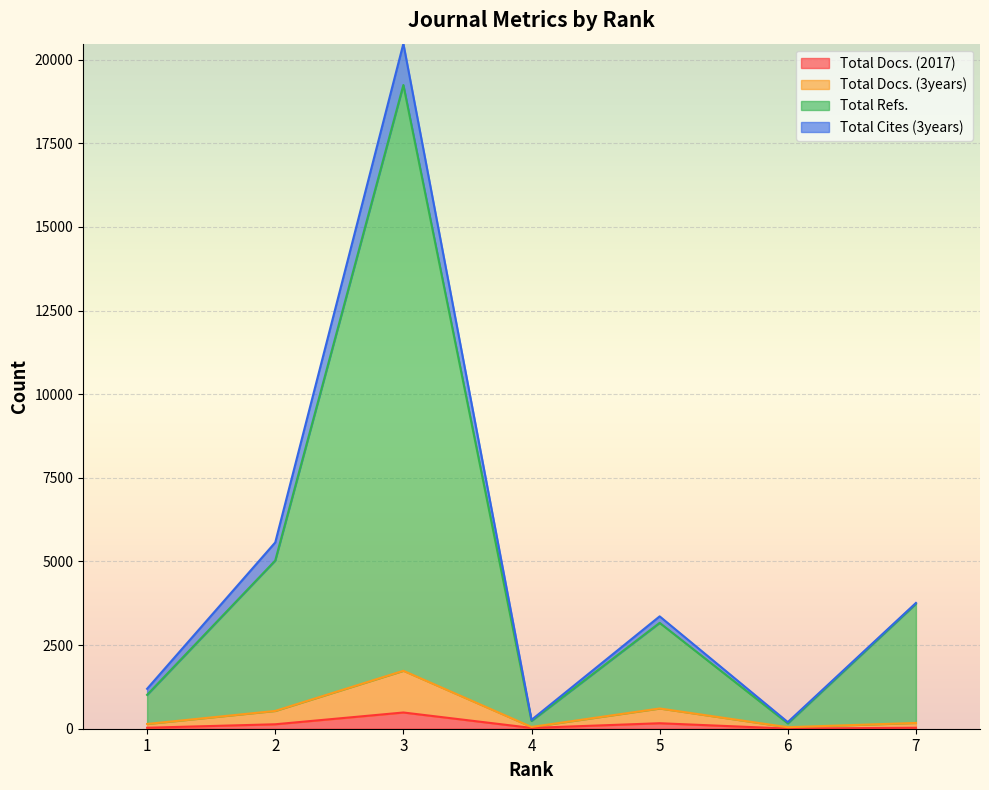

List the labels in order of Total Refs. value, largest first.

3, 2, 7, 5, 1, 4, 6